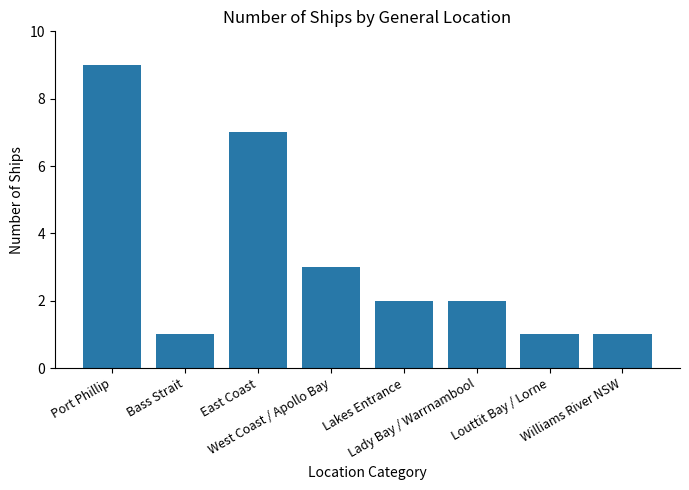

What position from the left is East Coast?

3